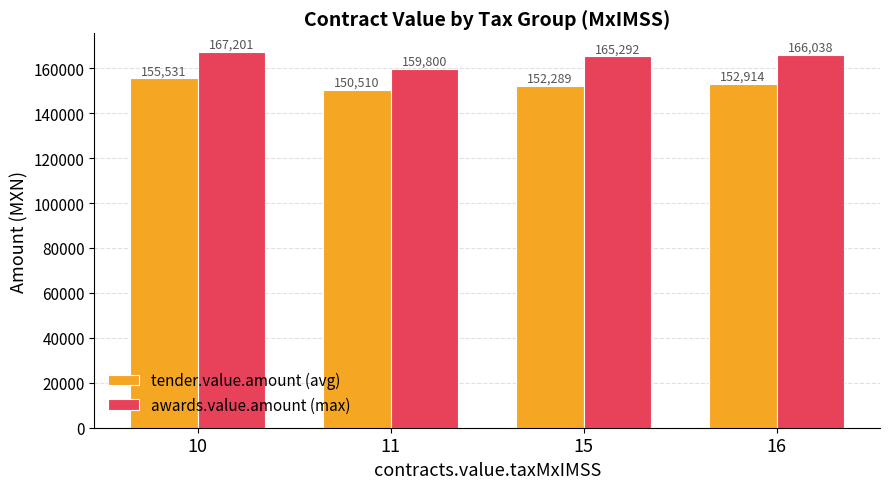

The awards.value.amount (max) series shows 166037.8 at 16. True or false?

True